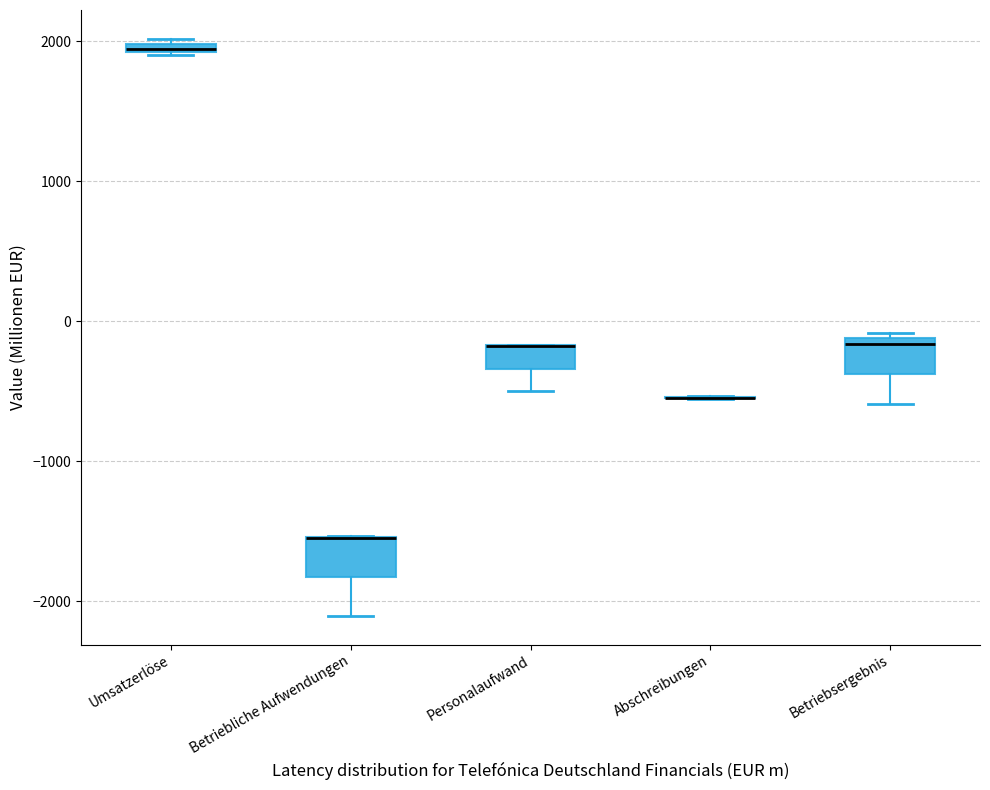

Where is the upper edge of the box for Umsatzerlöse on the y-axis? The values are not printed on the chart, so give them approximately, as read against the axis.

2000